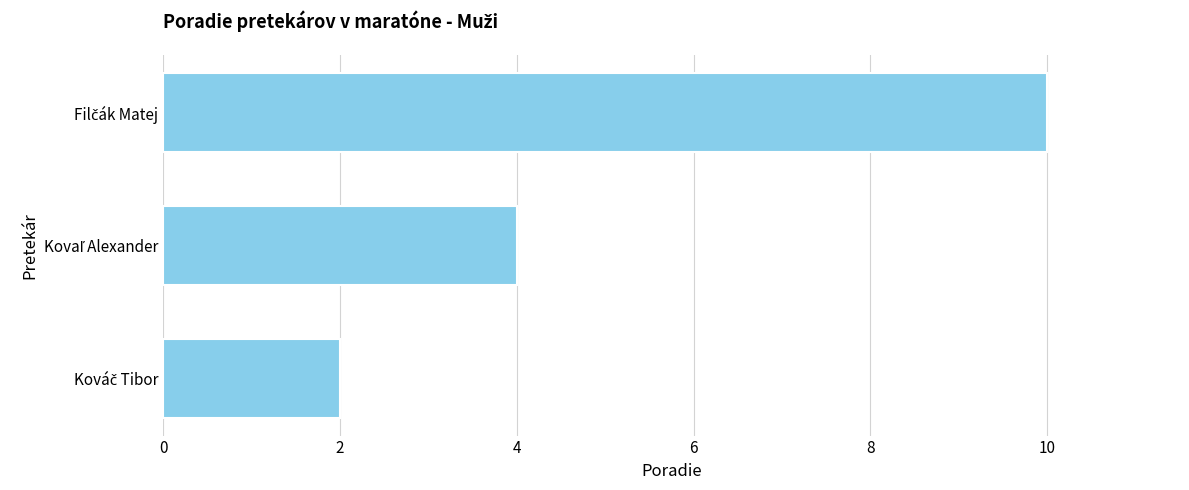

Are the bars horizontal?

Yes